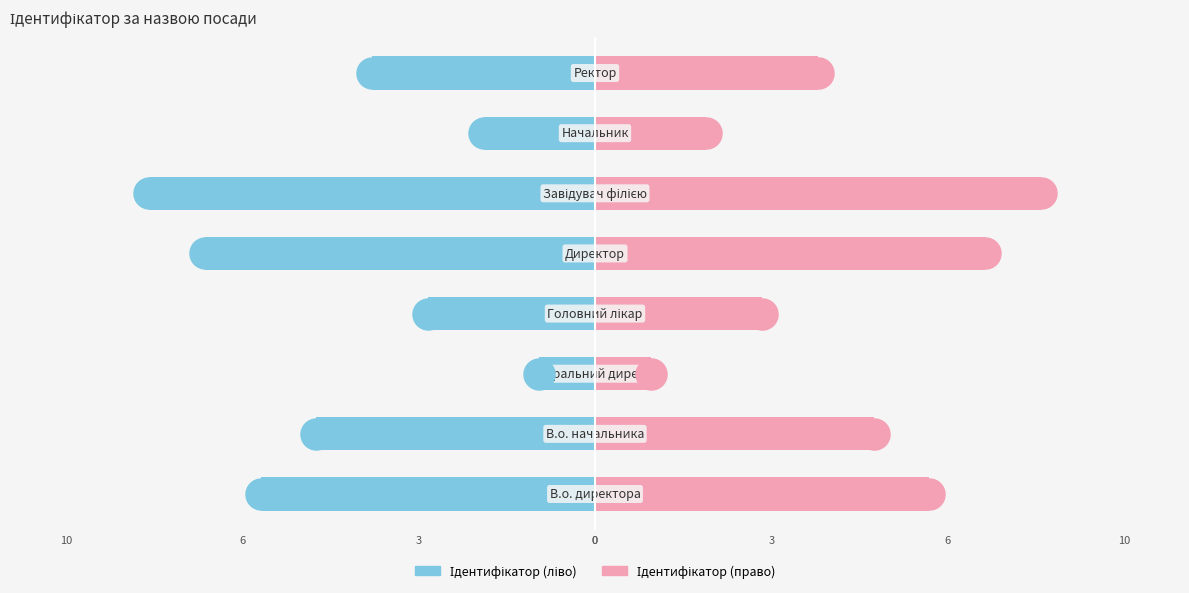

Which series reaches the minimum Y coordinate?

Ідентифікатор